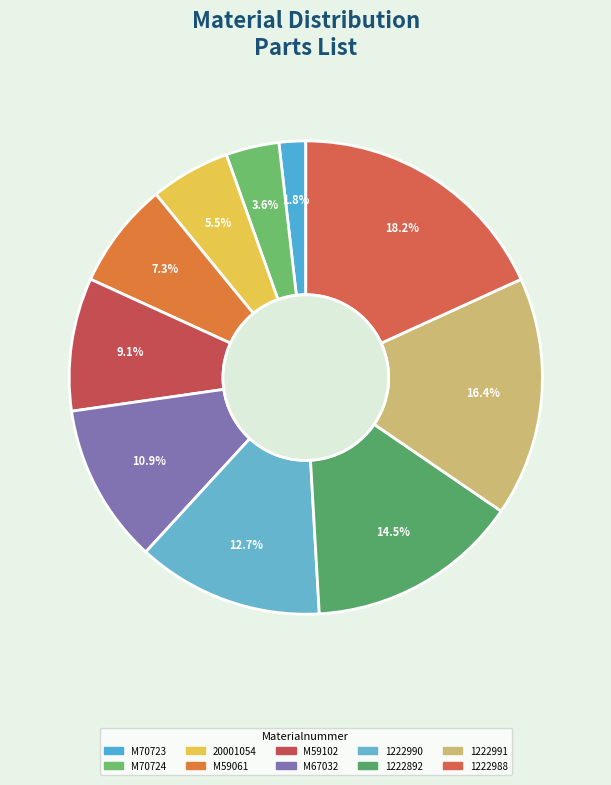

What is the smallest slice in the pie chart?

M70723